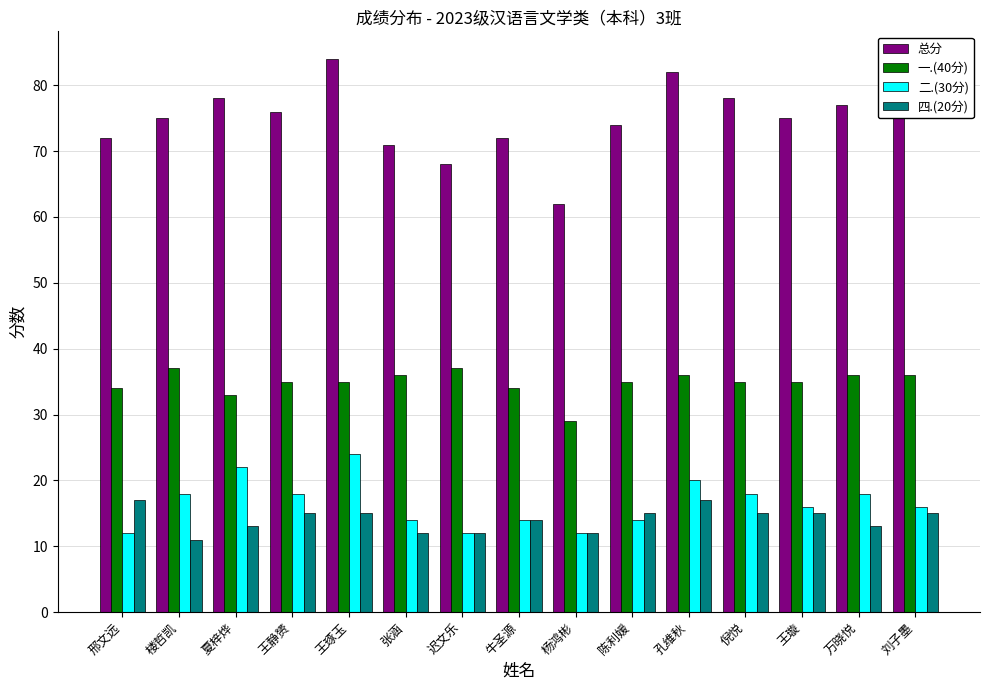

What is the lowest value of the 二.(30分) series?

12